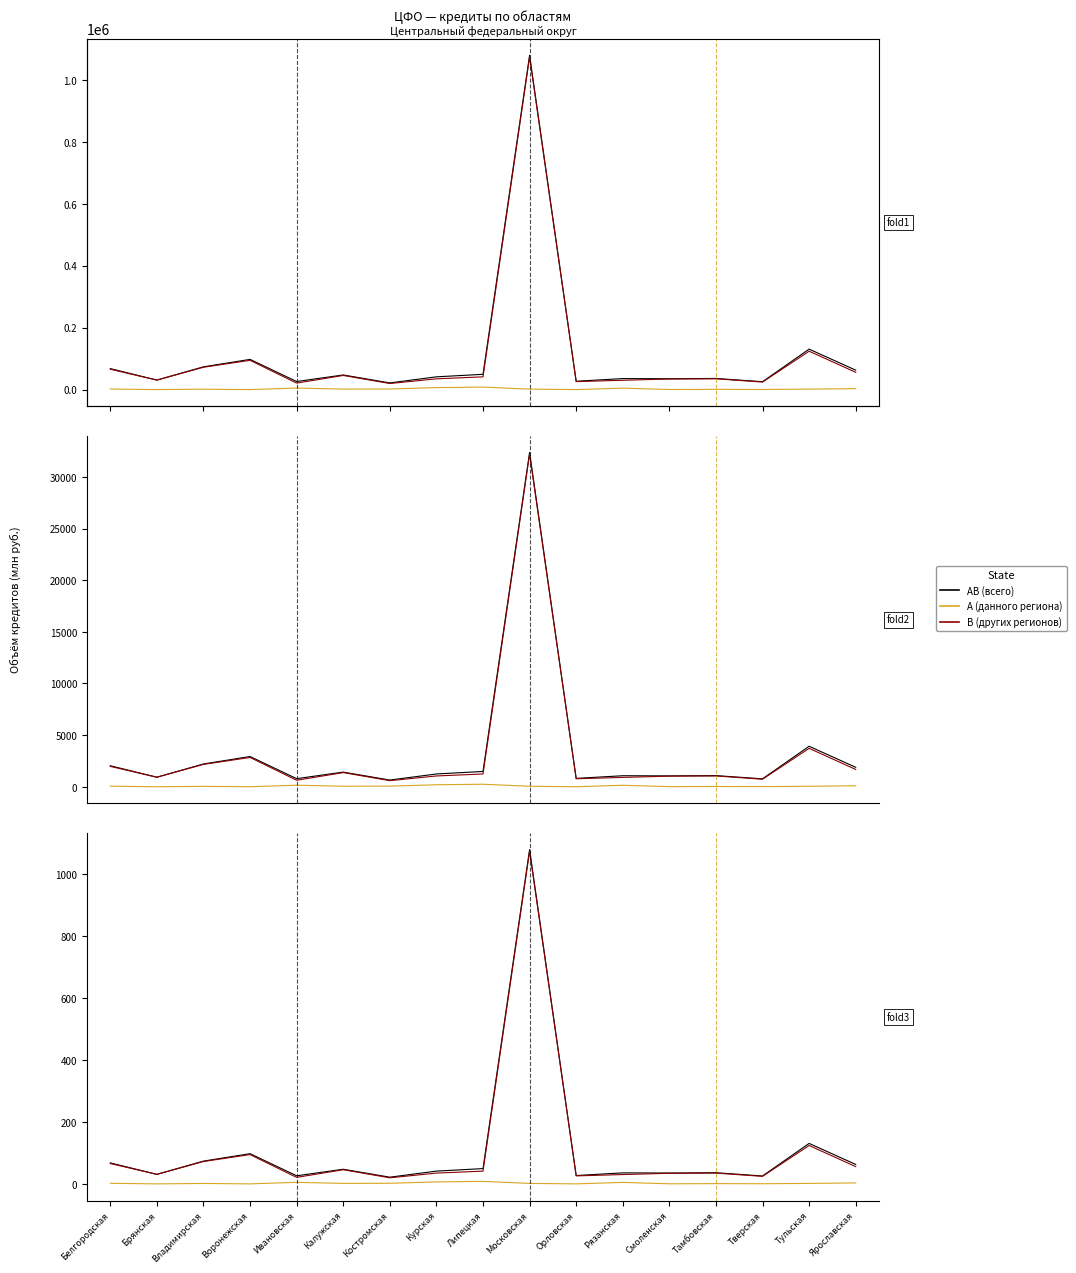

At which category does B (других регионов) reach its first local valley?

Брянская